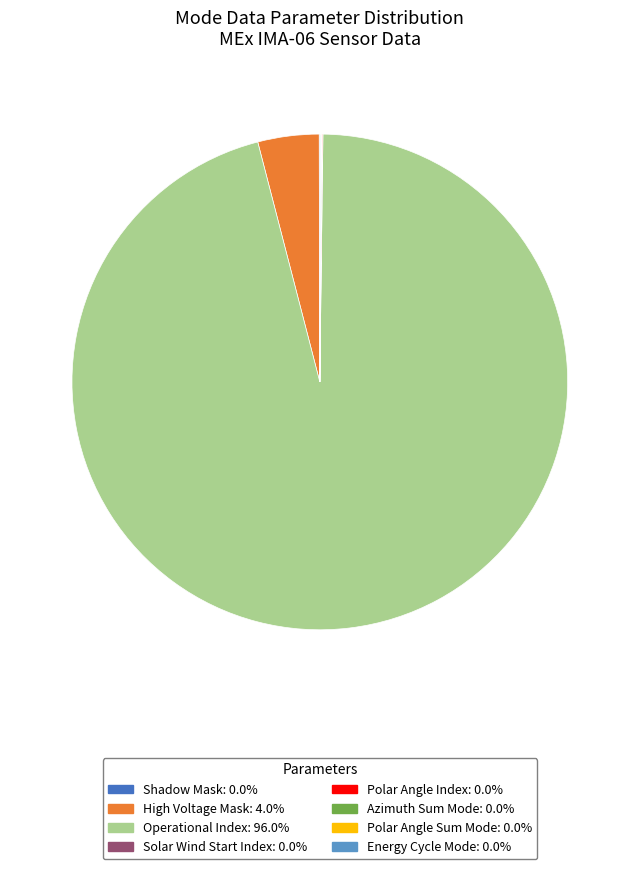

Is there a majority slice in this chart?

Yes